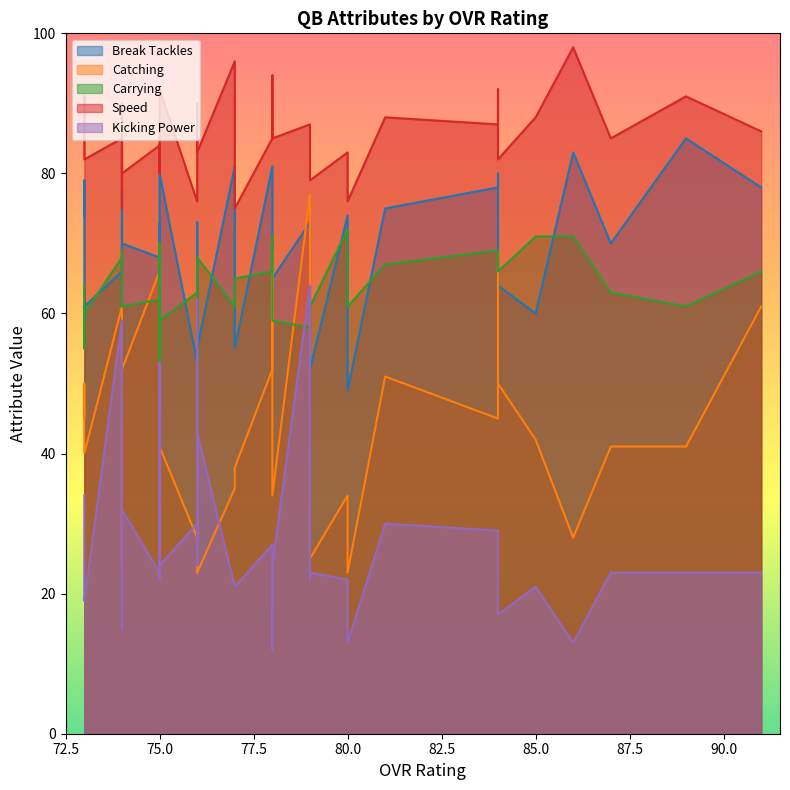

The value of speed at 76 is 43. True or false?

False